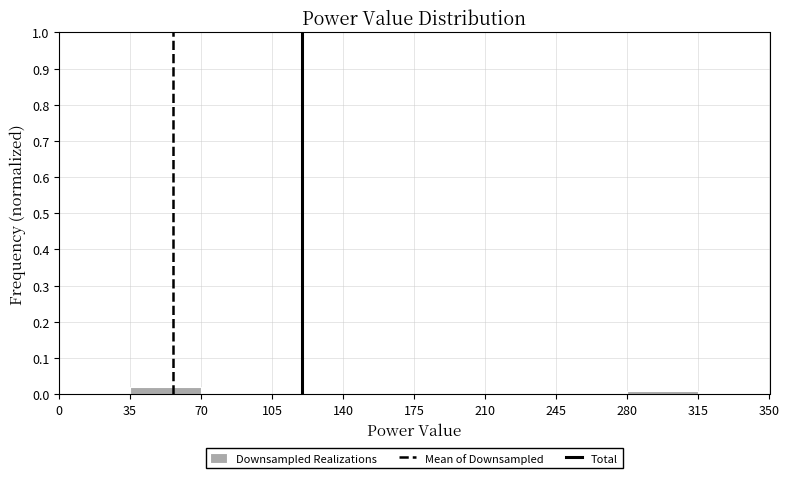

Which range on the x-axis has the tallest bar?

35 to 70